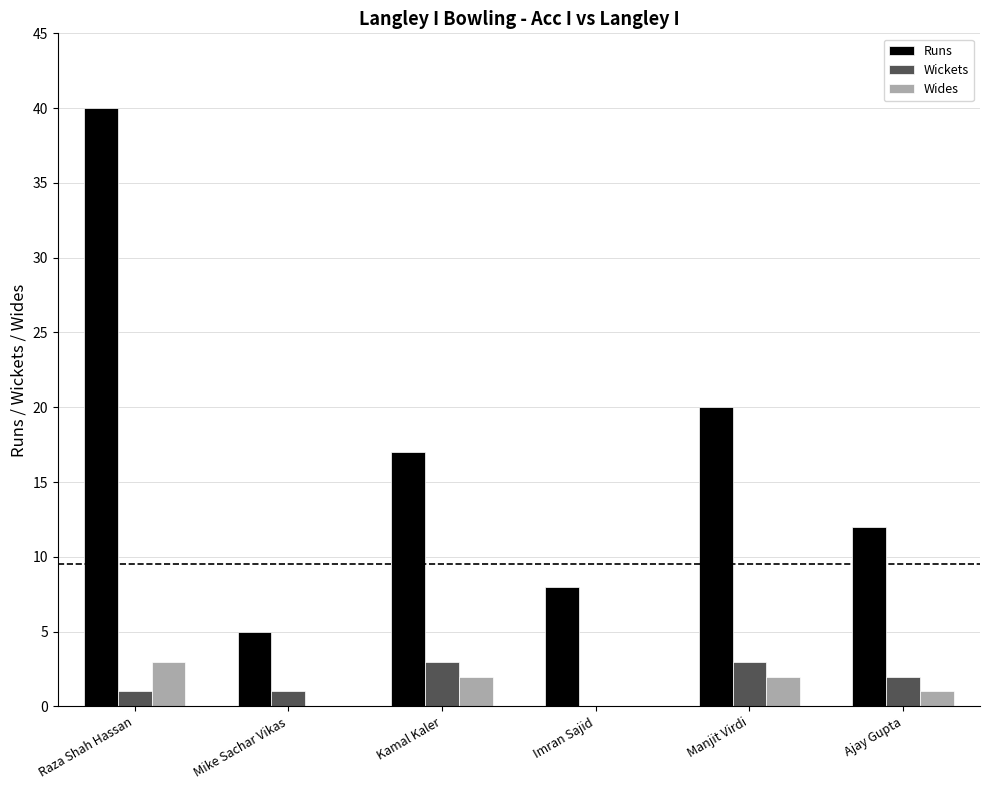

Between Kamal Kaler and Ajay Gupta, which series saw the biggest shift?

Runs